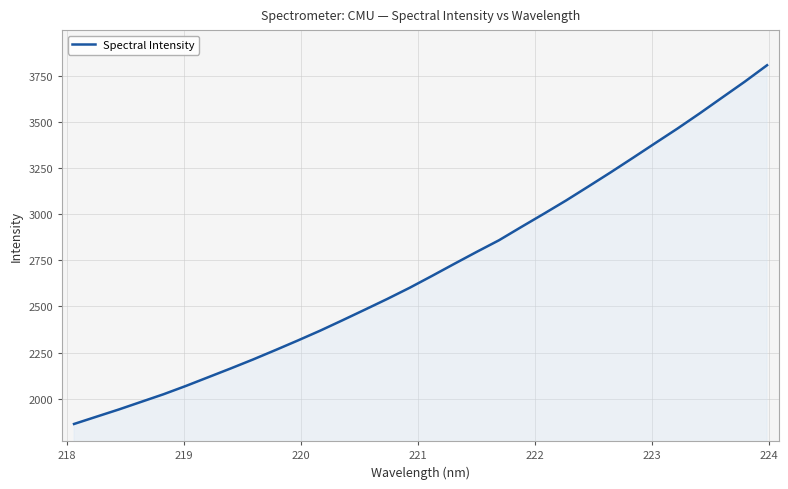

What is the greatest value displayed?

3807.2